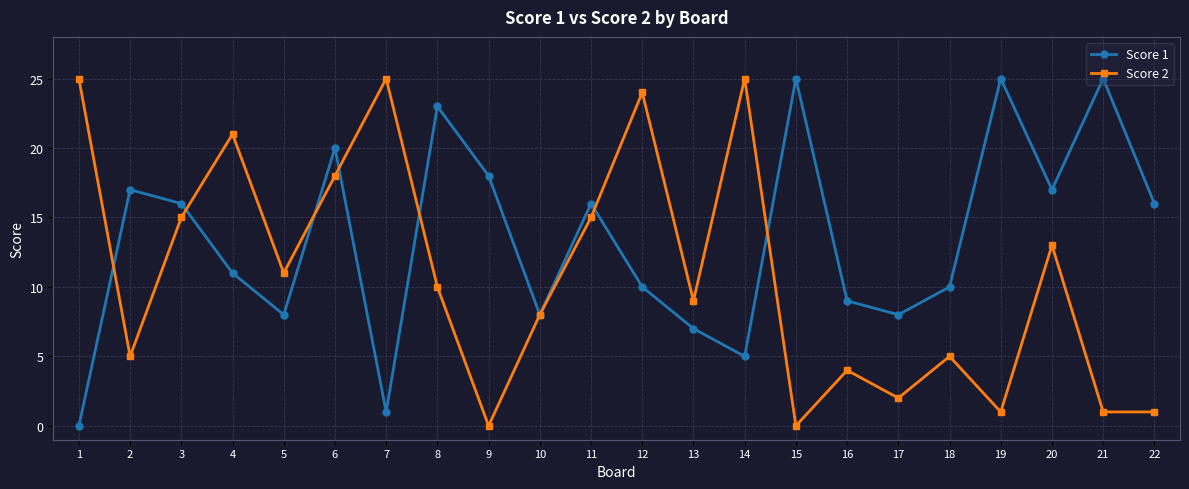

How many data points in Score 2 are less than 10?

11